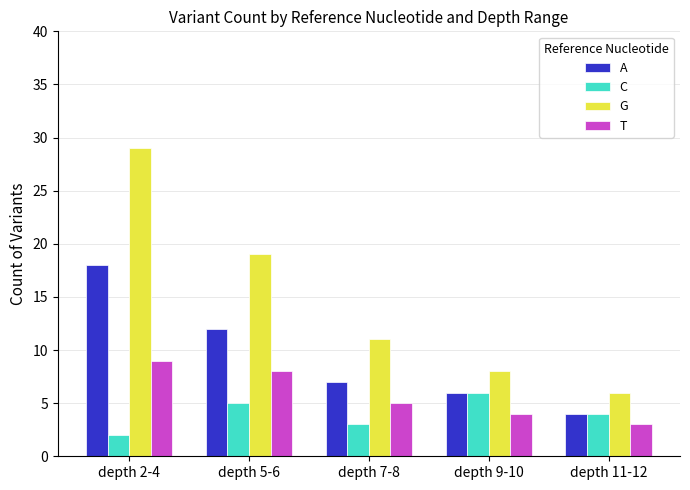

At which category does the chart reach its peak across all series?

depth 2-4